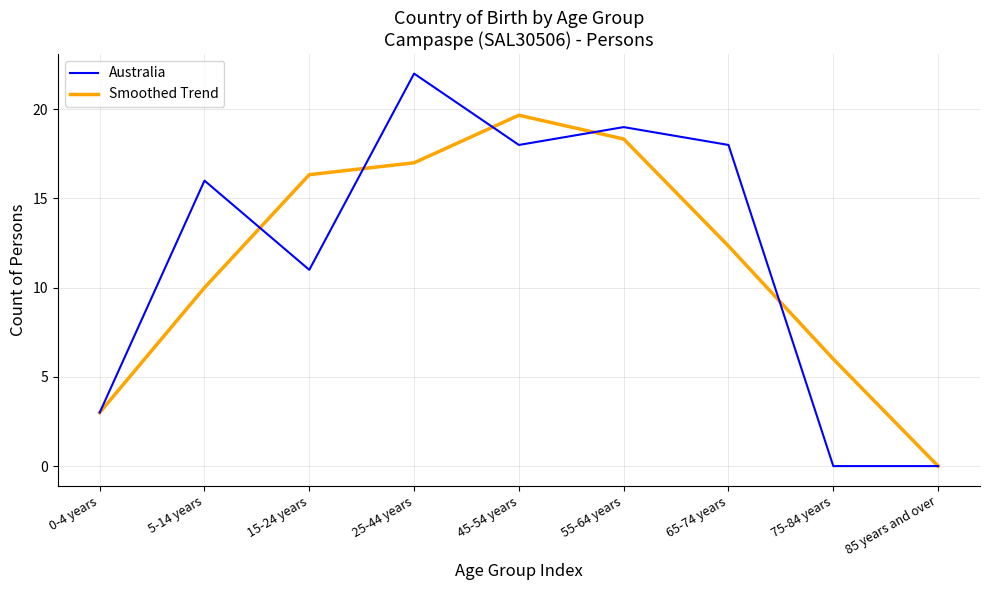

Where does the Smoothed Trend series first go above 12?

15-24 years